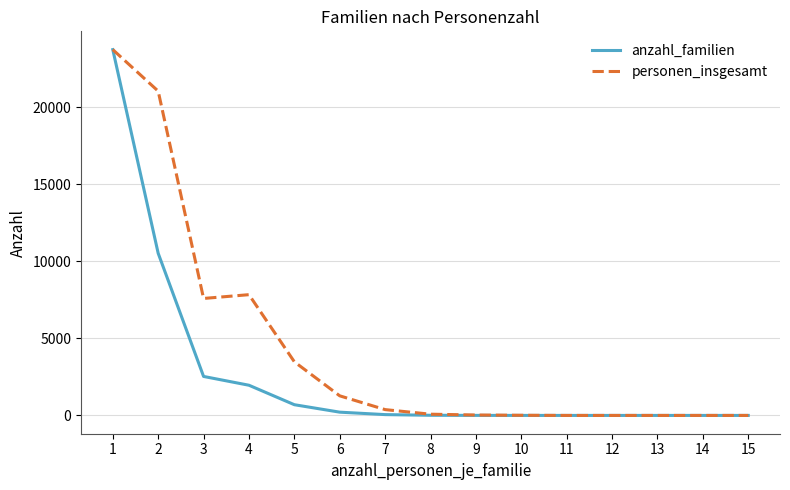

Between 3 and 13, which series saw the biggest shift?

personen_insgesamt